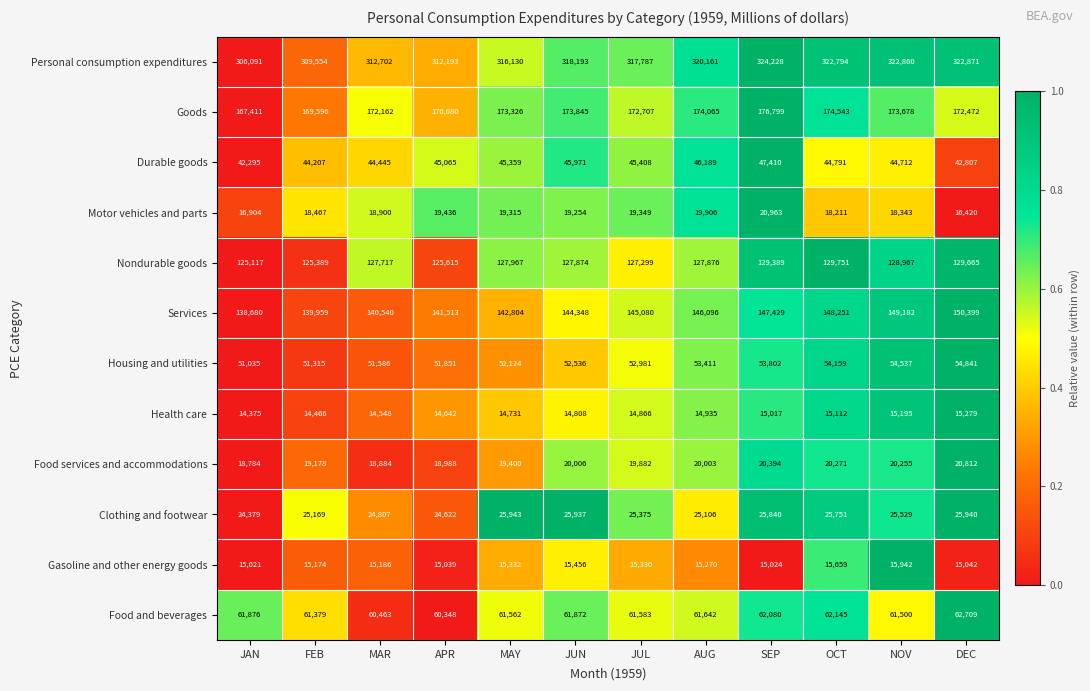

The Services series shows 209970 at MAY. True or false?

False